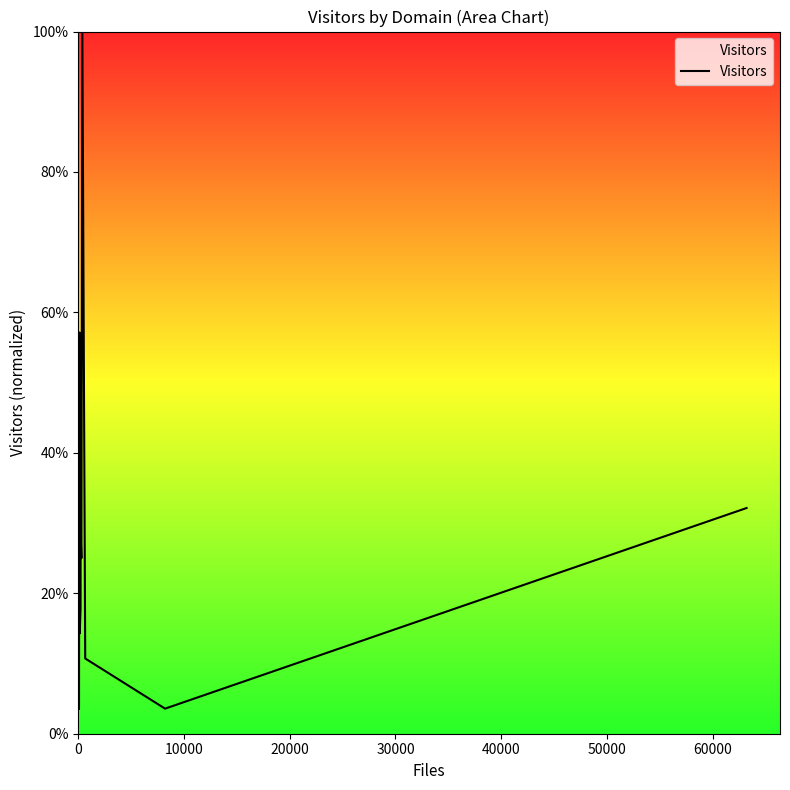

How many lines are shown in the chart?

1